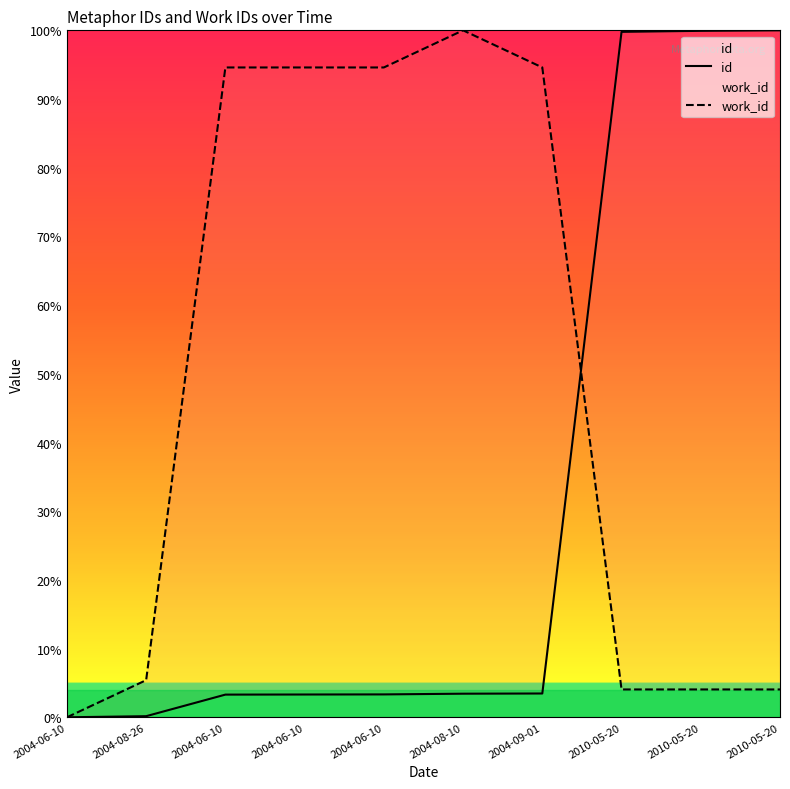

True or false: id has a value of 100.0 at 2010-05-20.

True